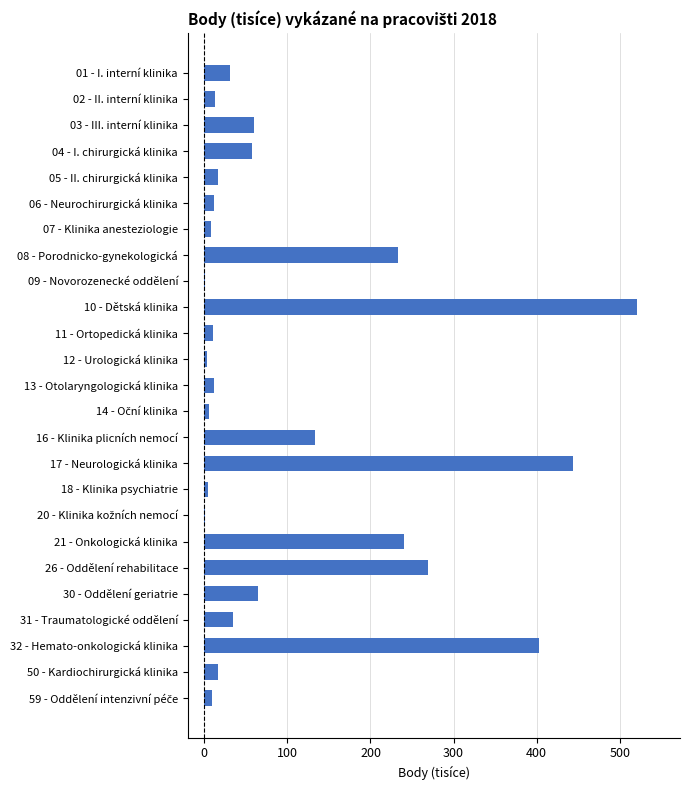

What is the greatest value displayed?

520.5